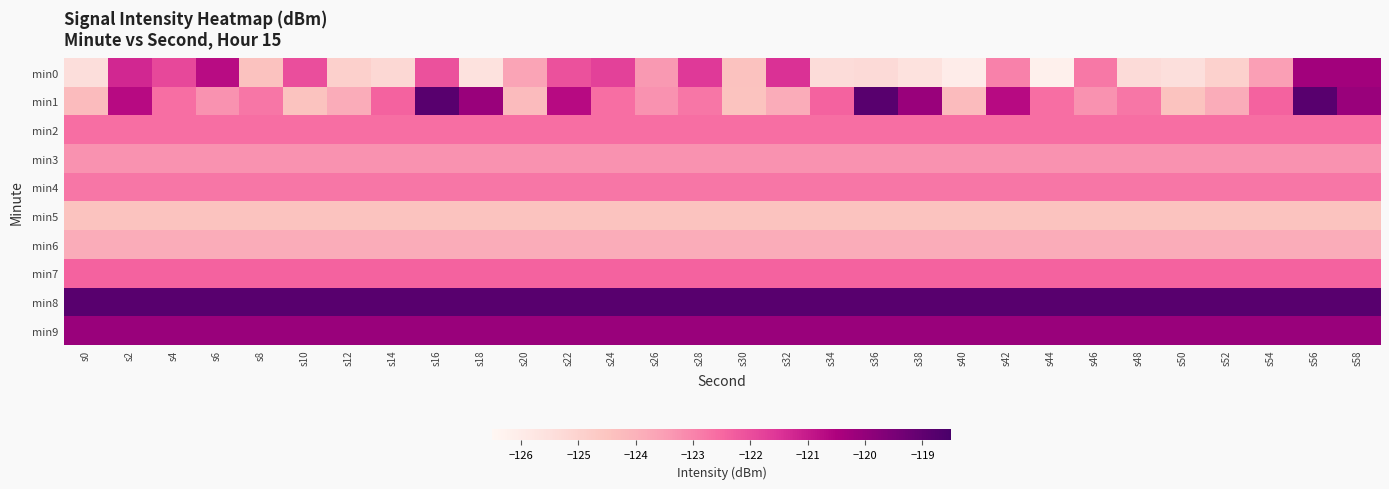

What is the greatest value displayed?

-118.8